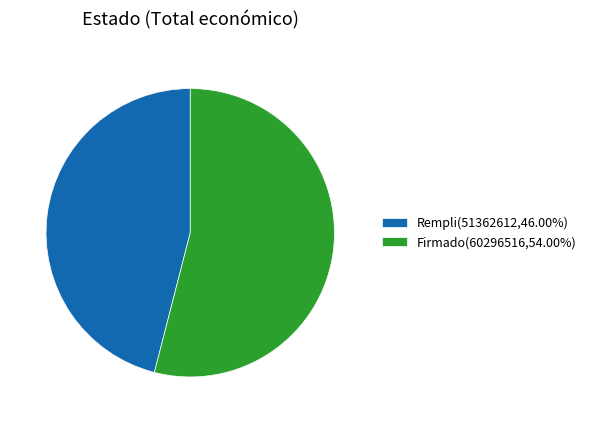

How many segments does this pie chart have?

2